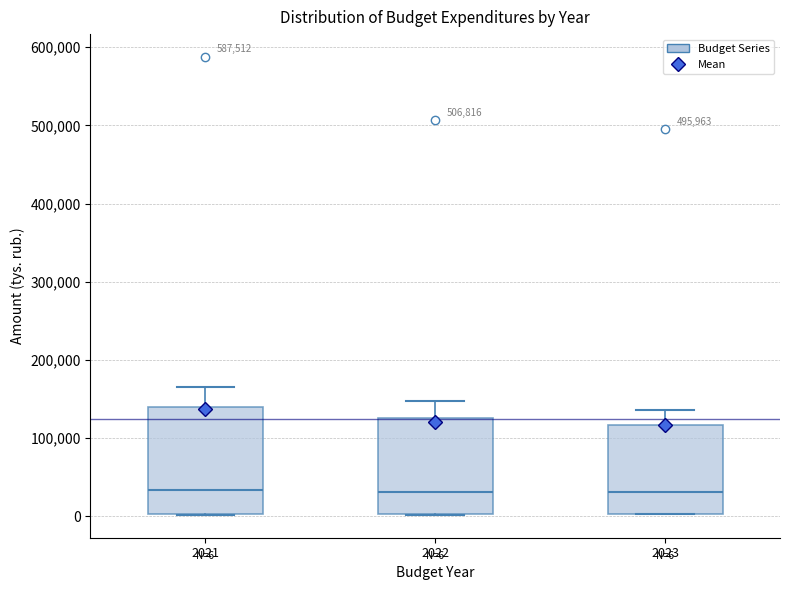

Which box is the tallest, from its lower edge to its upper edge?

2021